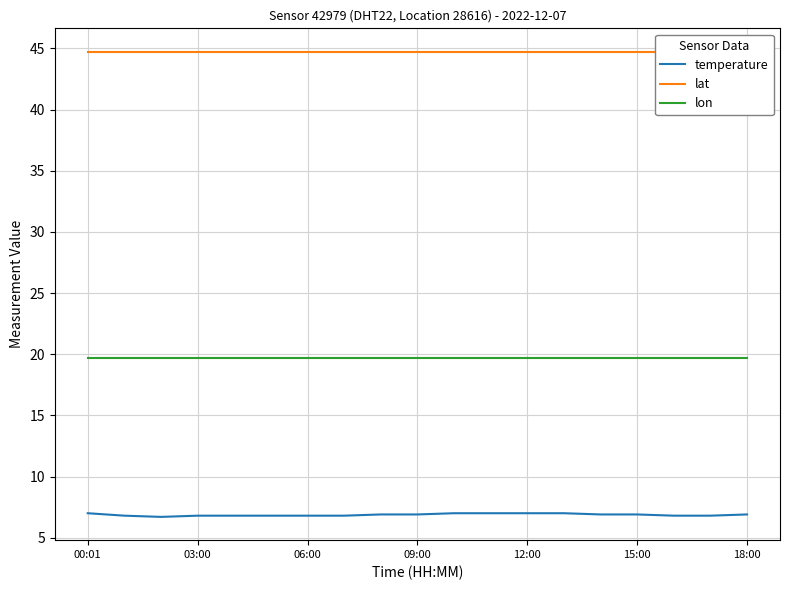

What is the average value of the lat series?

44.7